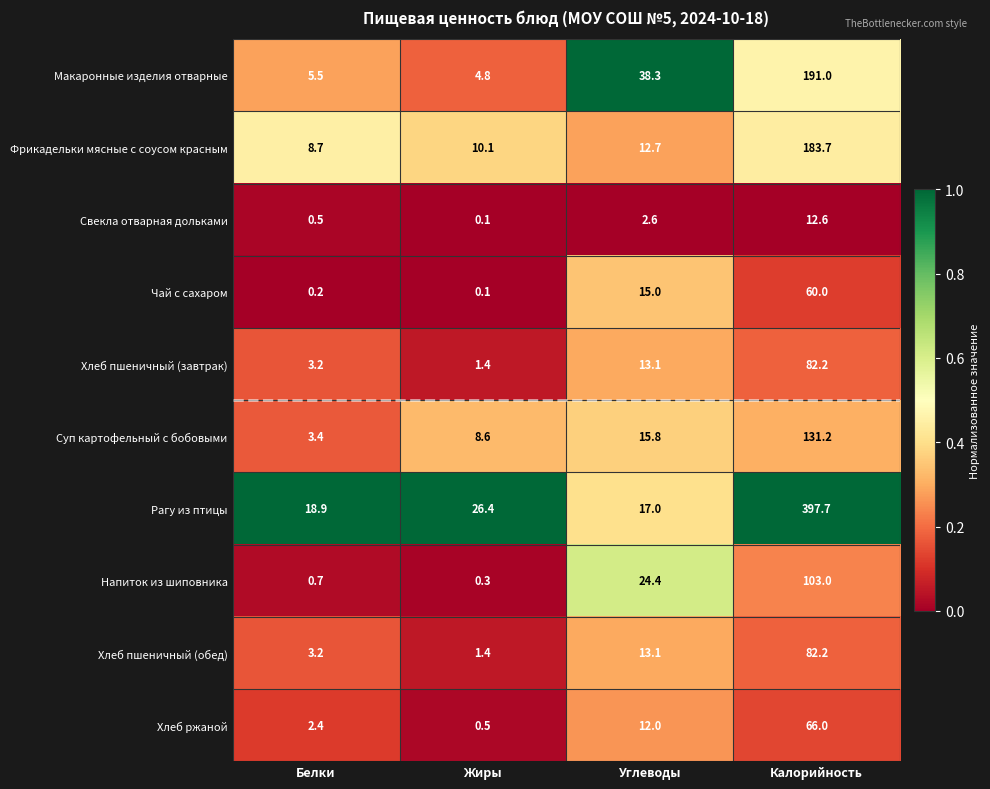

Which category has the lowest value in the Хлеб пшеничный (завтрак) series?

Жиры